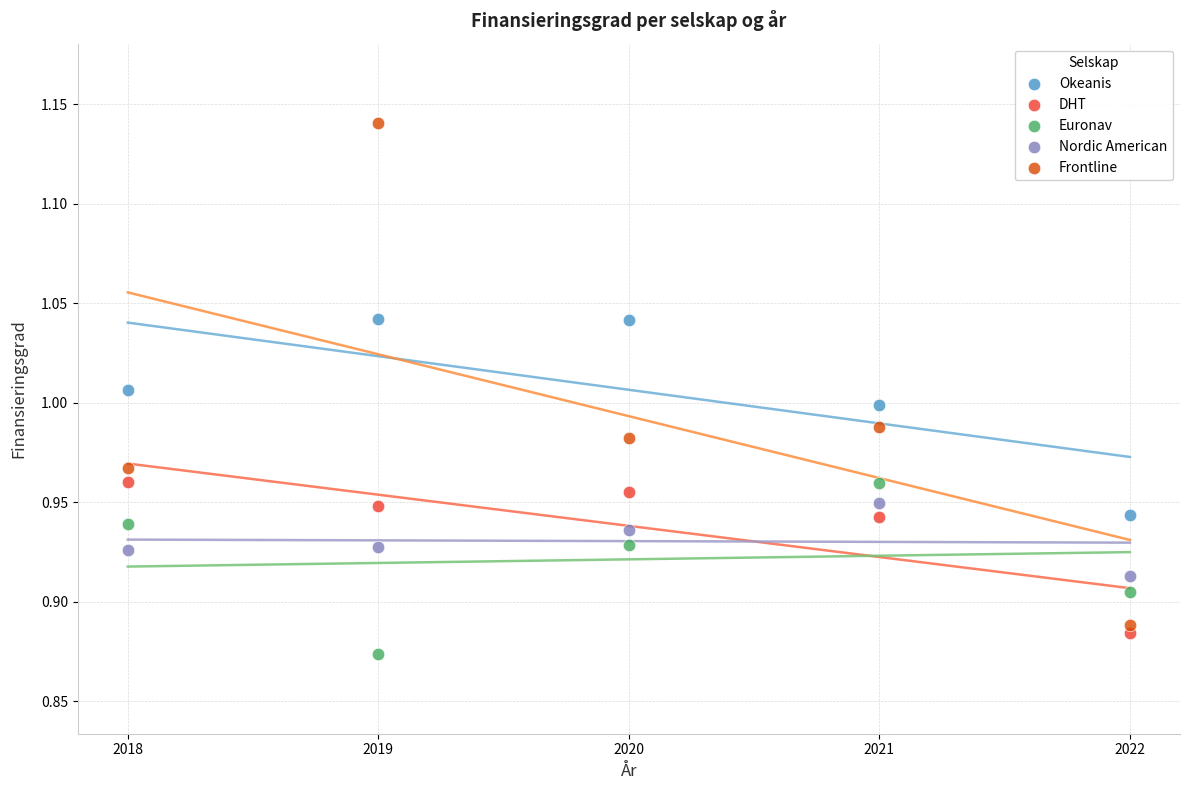

Across all data points, what is the range of X values (max minus min)?

4.0